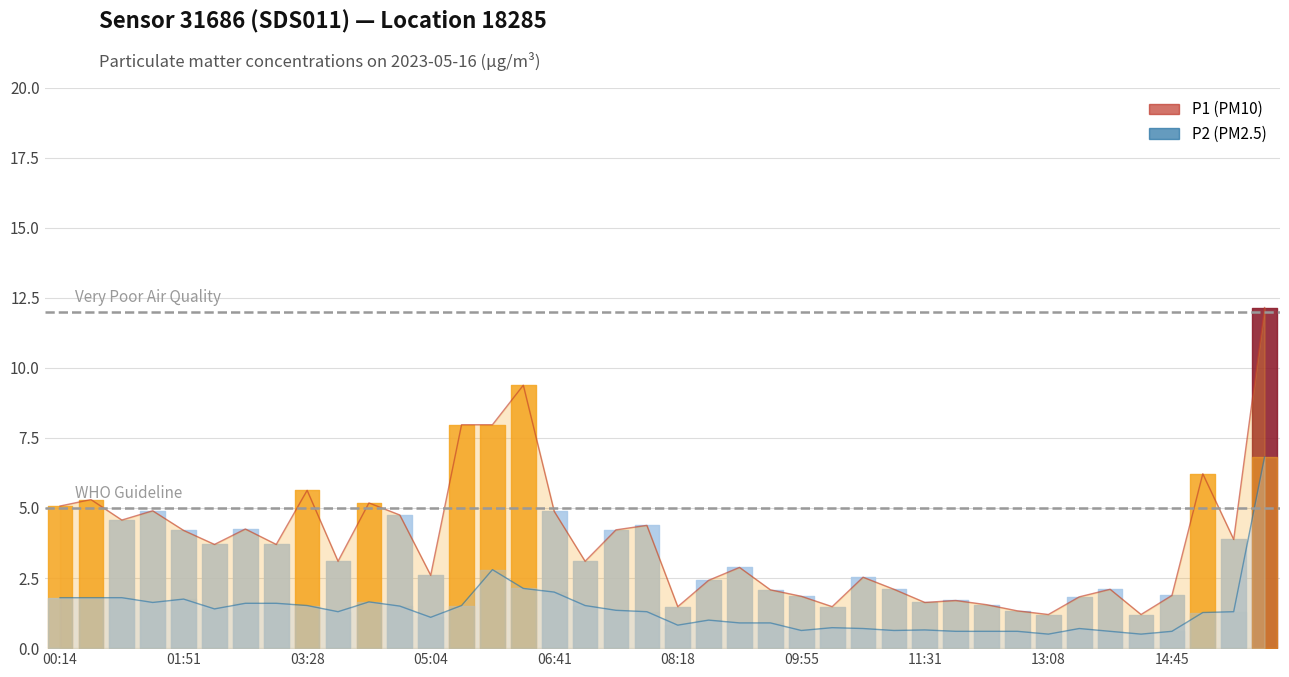

At which category does P2 reach its first local valley?

01:27